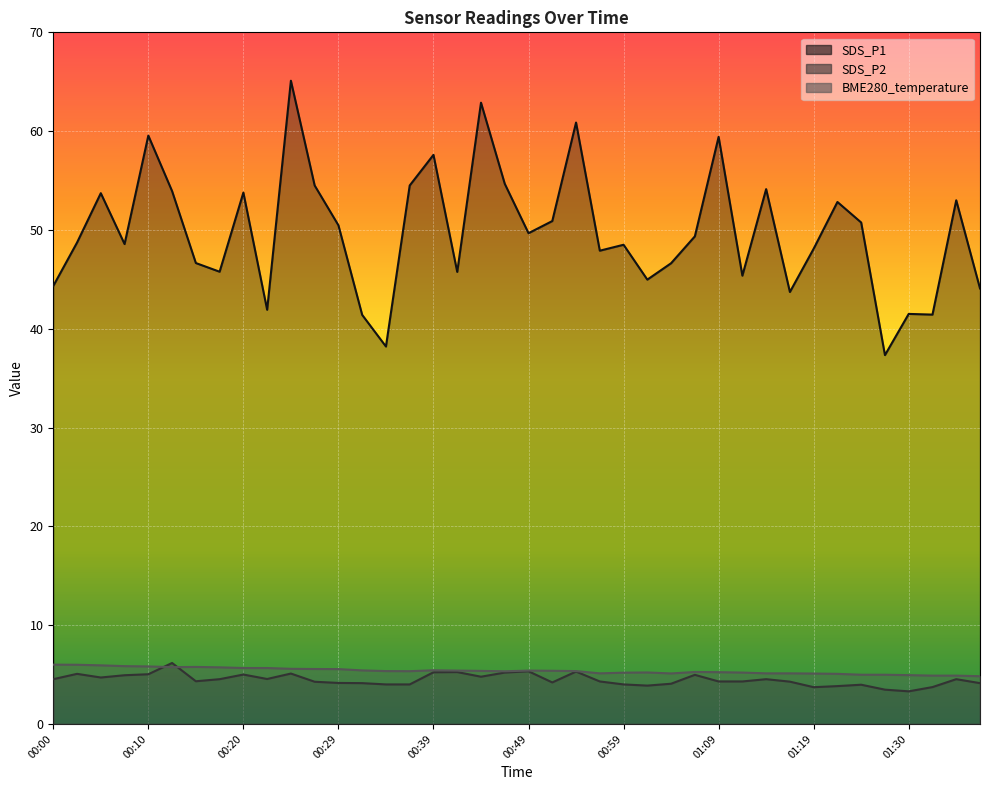

Which label corresponds to the largest value in the chart?

00:25